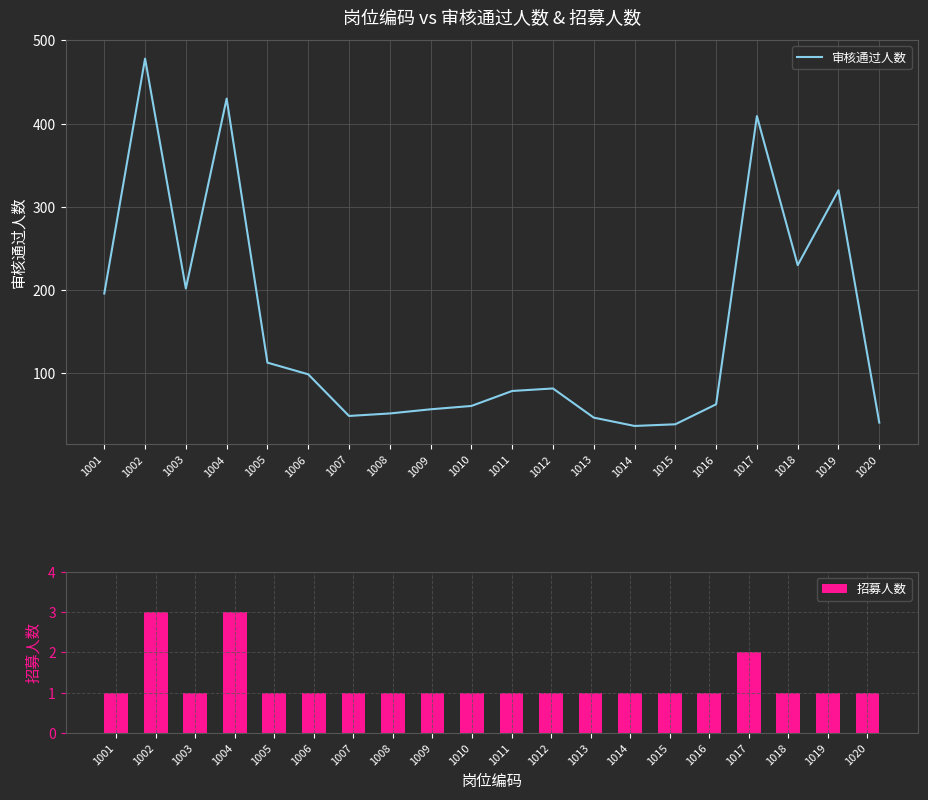

What is the average value of the 审核通过人数 series?

154